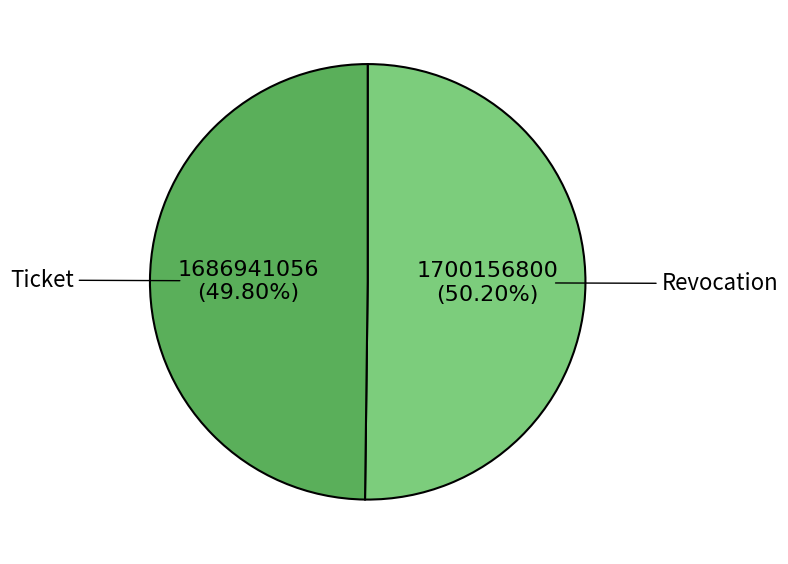

Combined, do Ticket and Revocation account for over 50%?

Yes